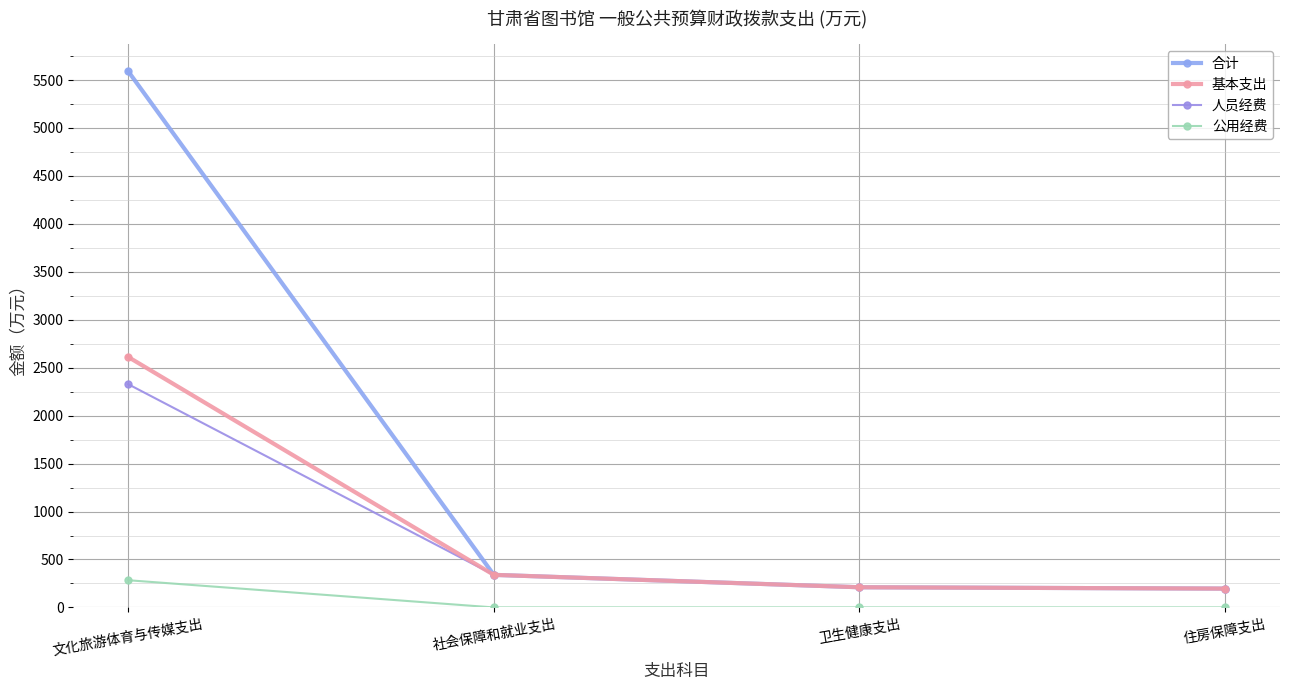

How many data points in 合计 are less than 339?

2